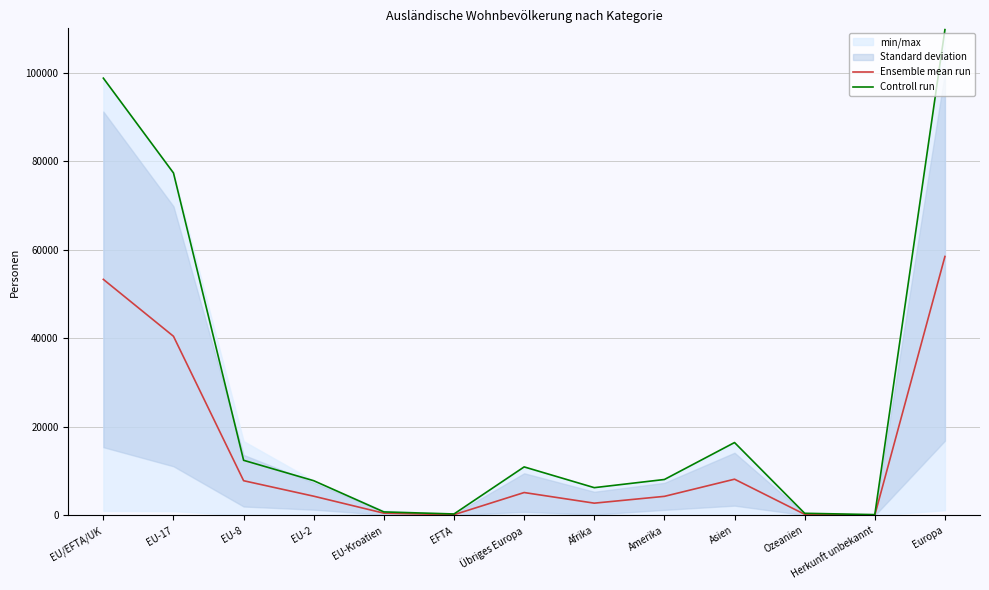

Which has a higher value, Asien or EU-8?

Asien